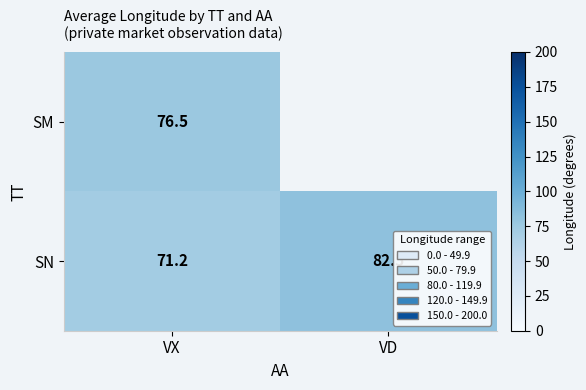

List the labels in order of SN value, largest first.

VD, VX